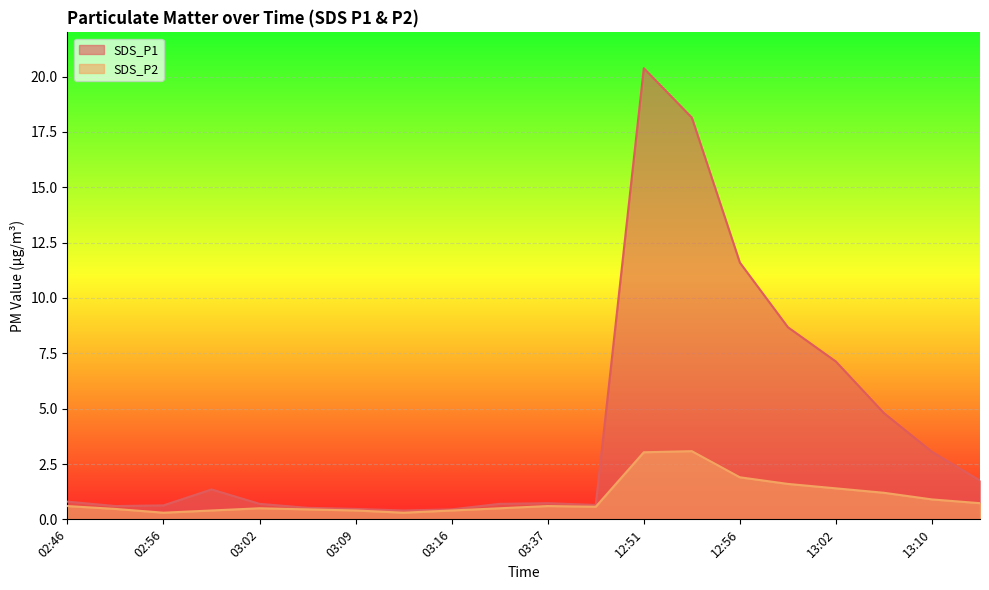

What position from the left is 13:05?

18